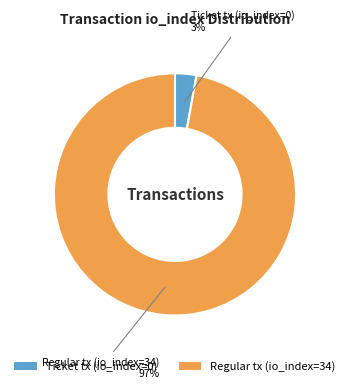

Between Ticket tx (io_index=0) and Regular tx (io_index=34), which is larger?

Regular tx (io_index=34)